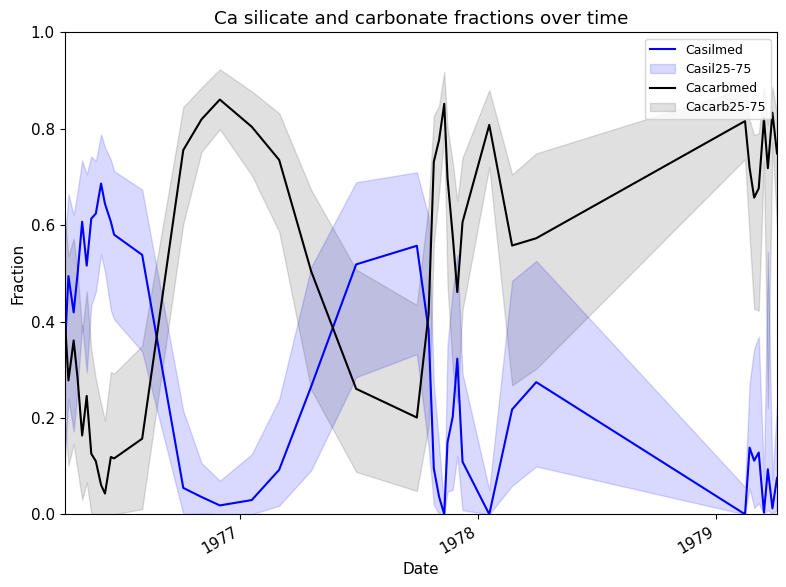

How many lines are shown in the chart?

2